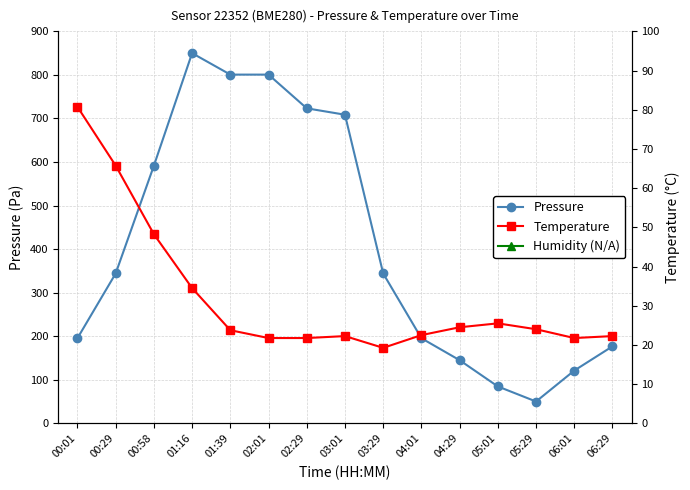

Which label corresponds to the largest value in the chart?

01:16